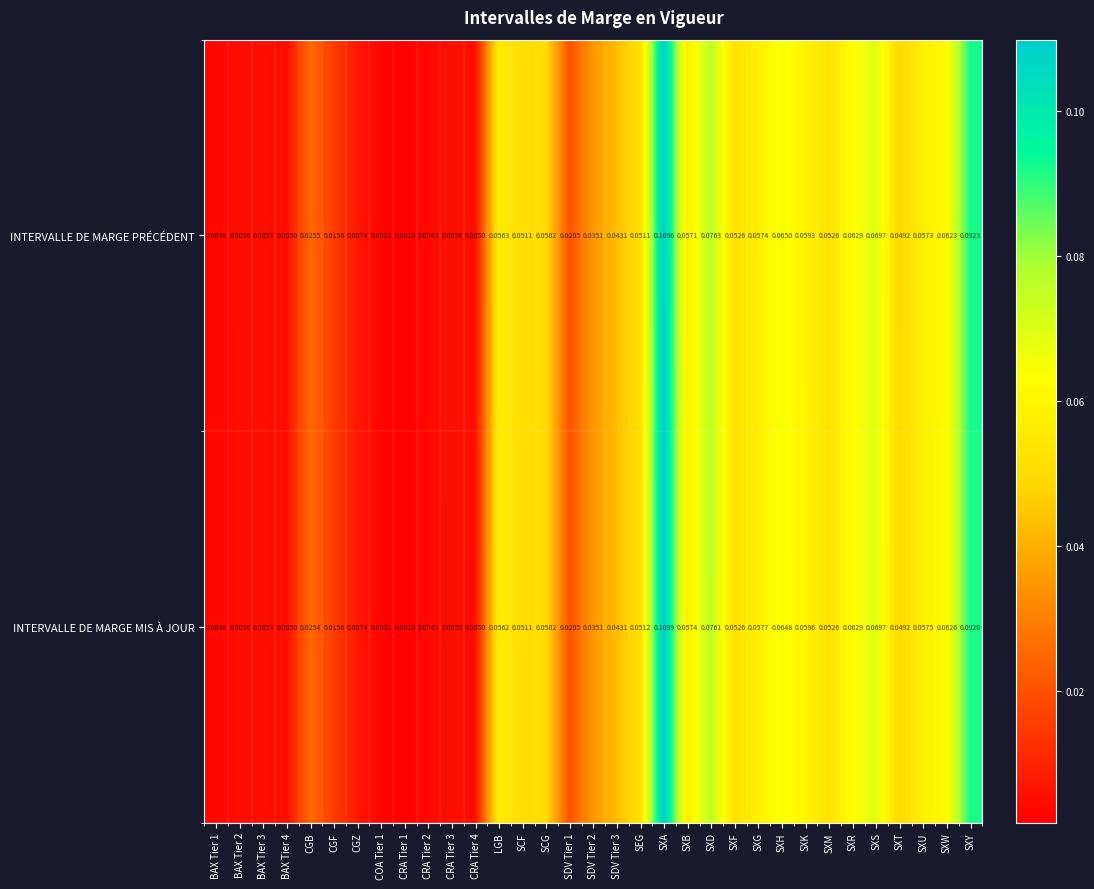

Which series has the widest spread of values?

INTERVALLE DE MARGE MIS À JOUR